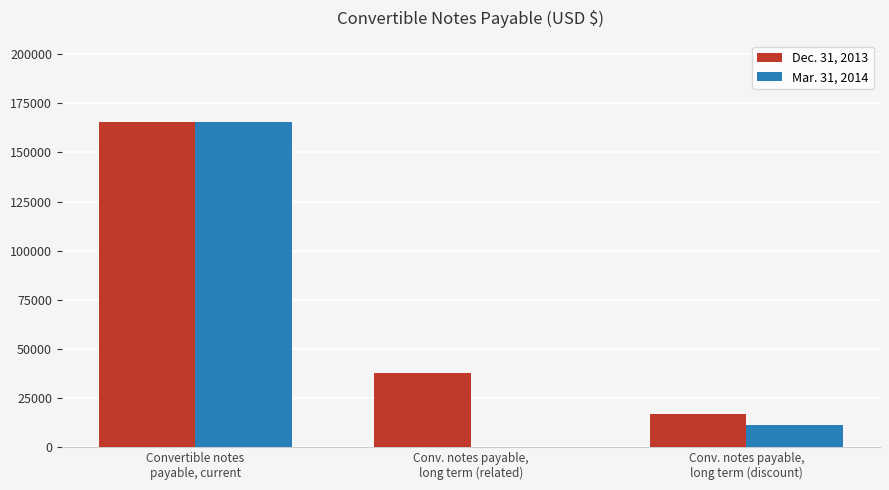

Which series has the largest total across all categories?

Dec. 31, 2013